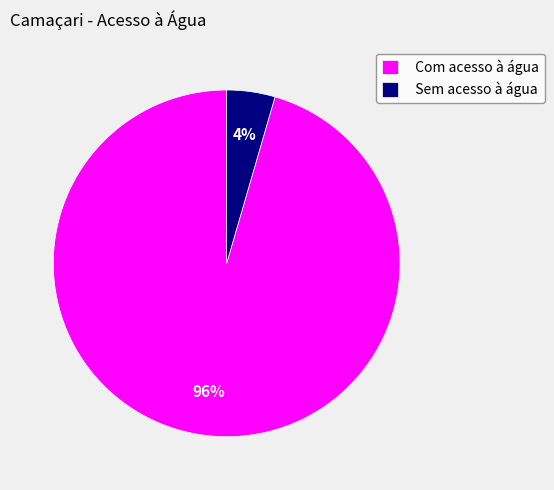

What is the smallest slice in the pie chart?

Sem acesso à água